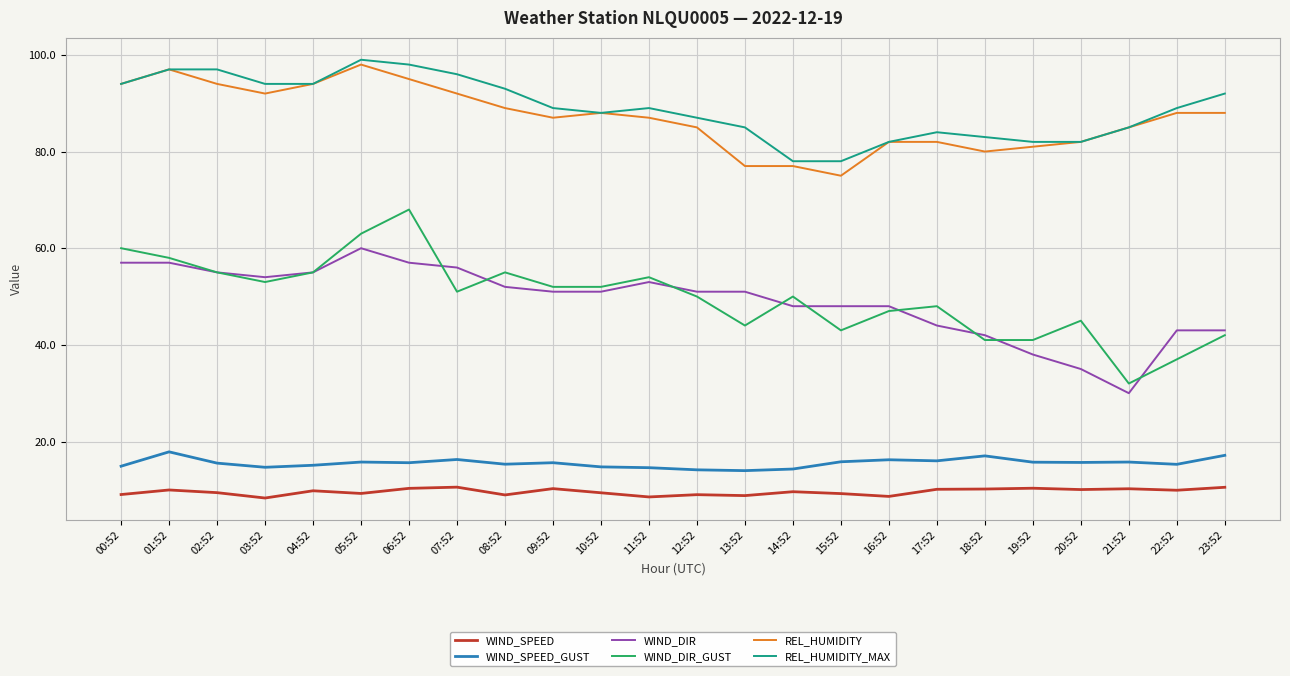

Which series has the largest range (max minus min)?

WIND_DIR_GUST